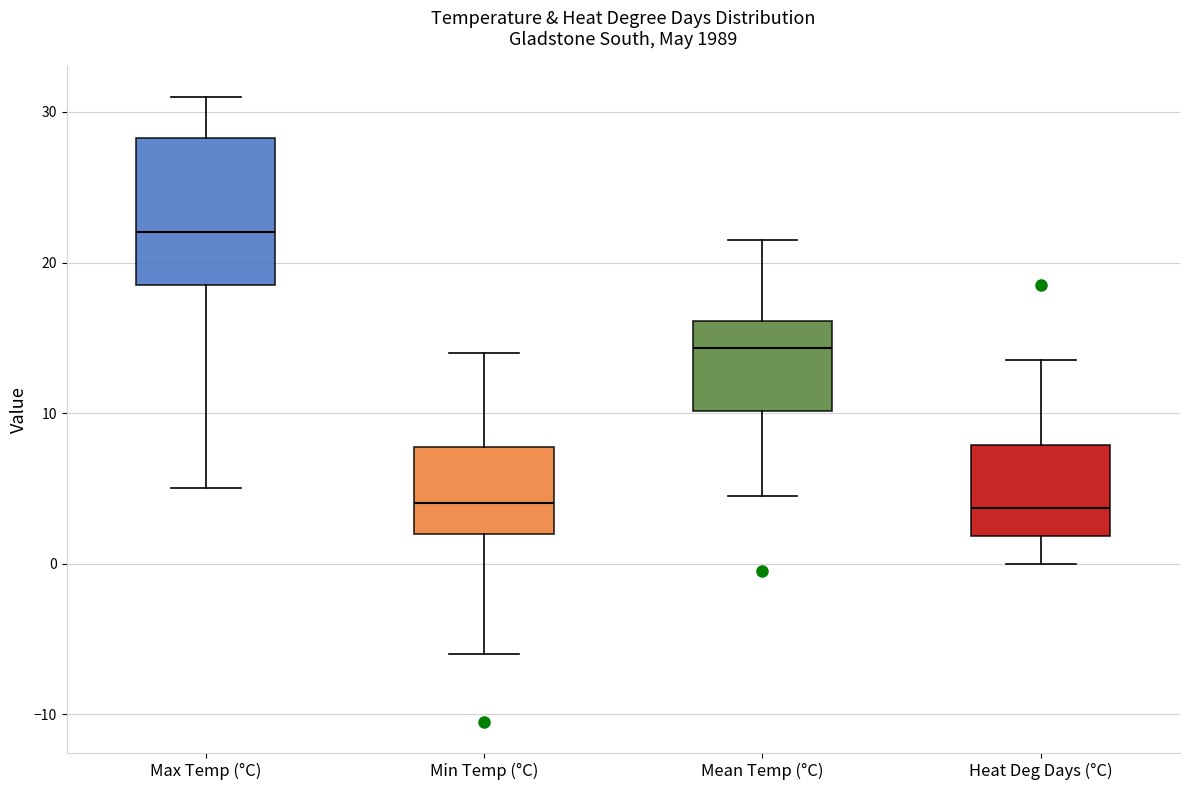

Reading left to right, read every box against the y-axis: the position of its median line, the range the box covers, and the ends of its whiskers. The values are not printed on the chart, so give them approximately, as read against the axis.

Max Temp (°C): median 22, box 19 to 28, whiskers 5 to 31
Min Temp (°C): median 4, box 2 to 8, whiskers -6 to 14
Mean Temp (°C): median 14, box 10 to 16, whiskers 5 to 22
Heat Deg Days (°C): median 4, box 2 to 8, whiskers 0 to 14